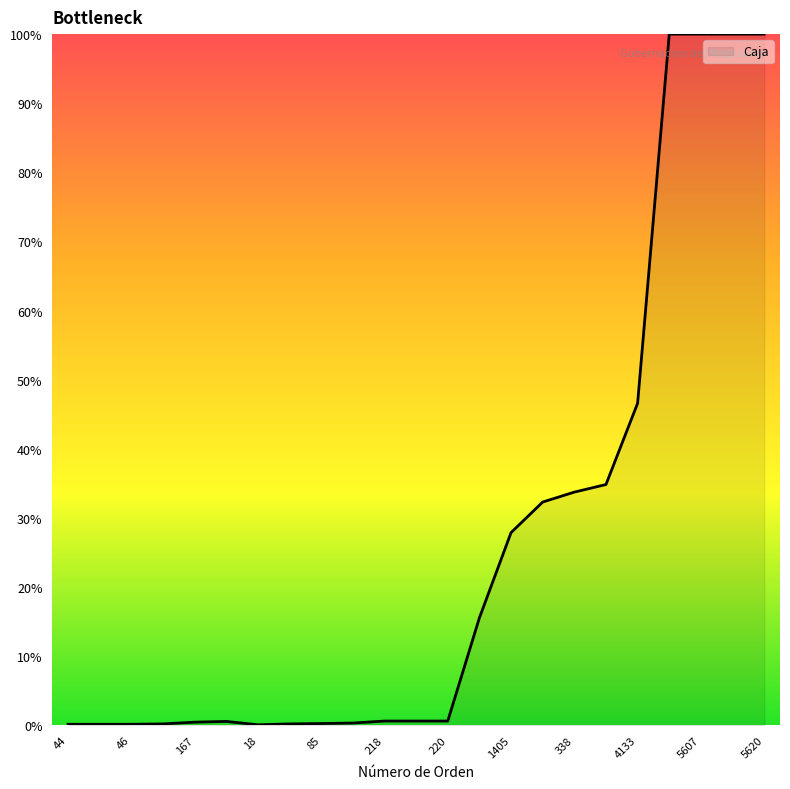

What is the greatest value displayed?

100.0